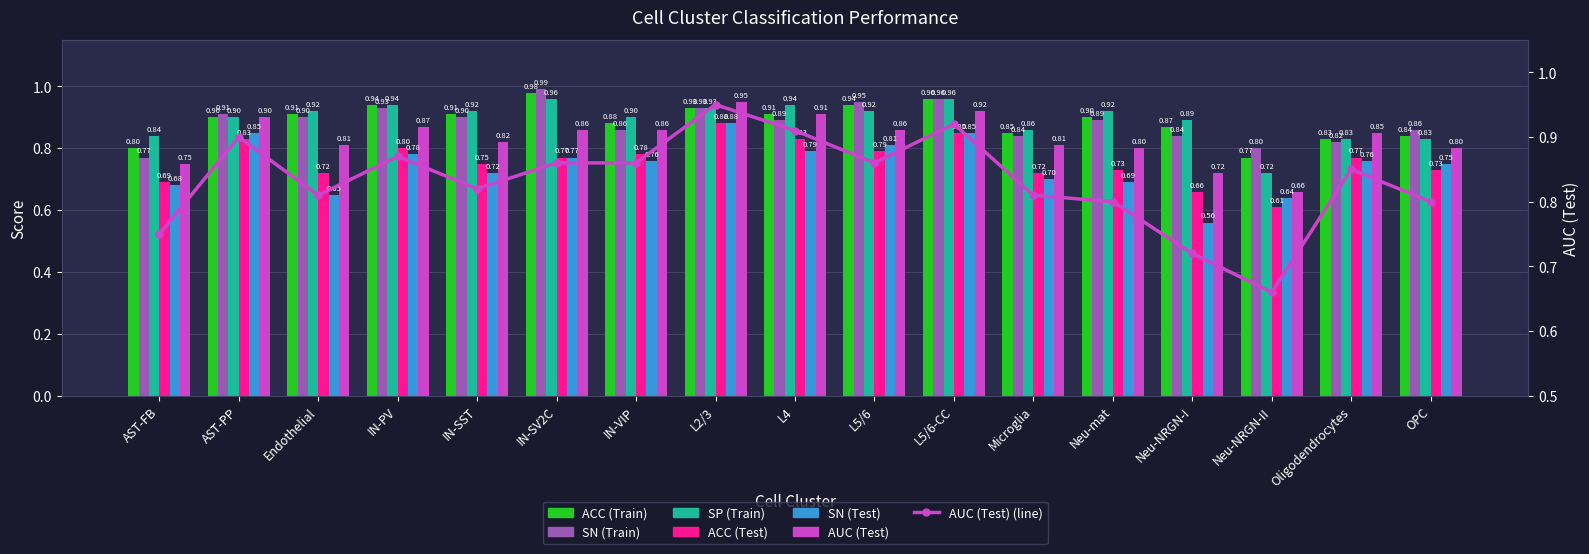

What is the average value of the SN (Train) series?

0.9